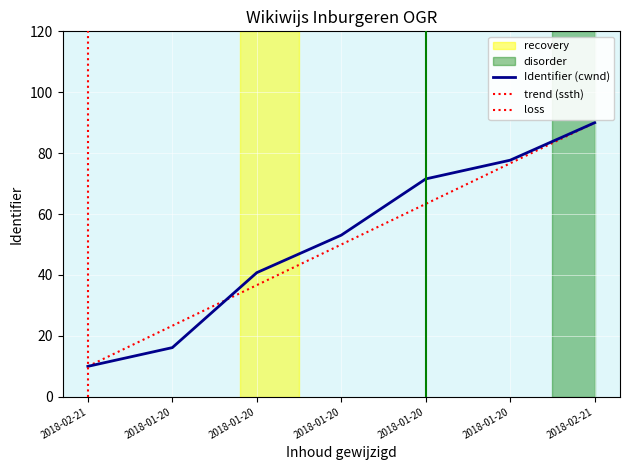

What is the minimum value shown in the chart?

10.0